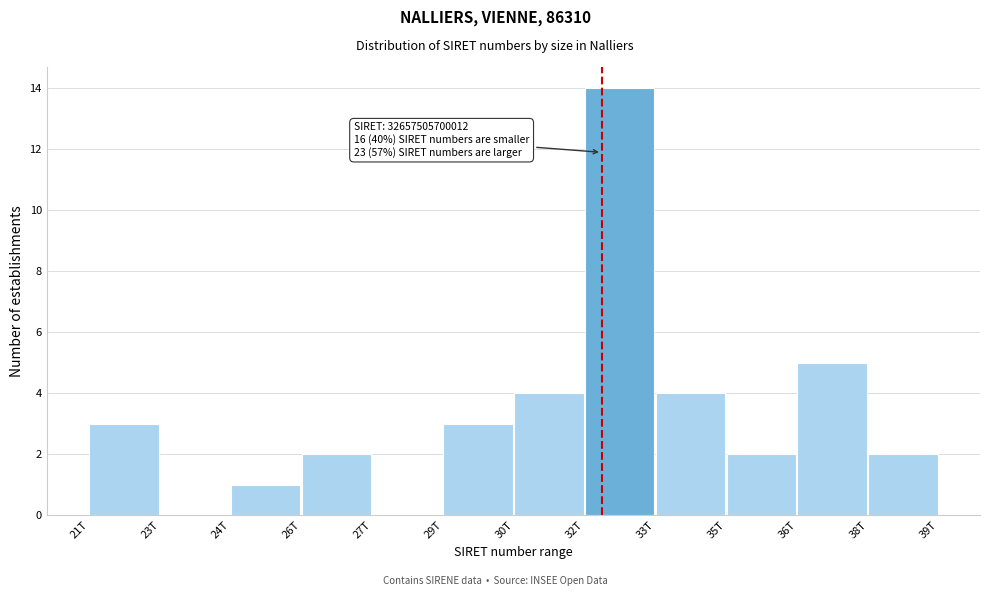

Reading left to right, what are all the values shown in this chart?

21T=3	23T=0	24T=1	26T=2	27T=0	29T=3	30T=4	32T=14	33T=4	35T=2	36T=5	38T=2